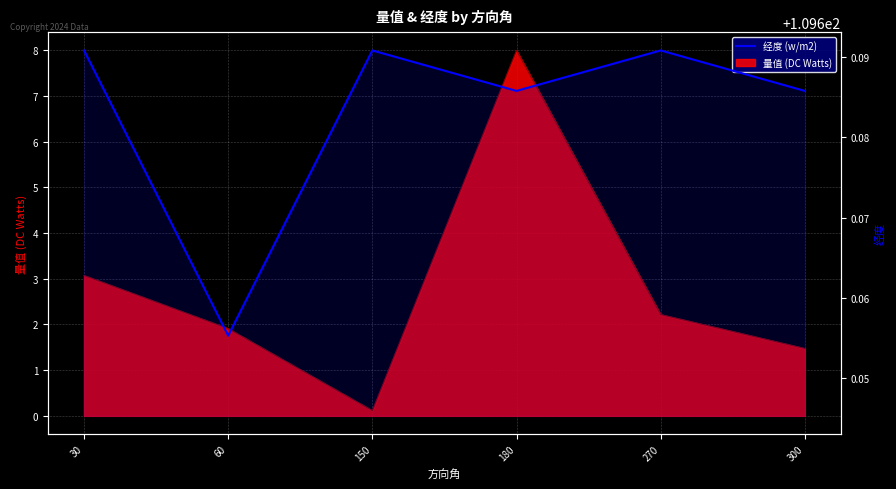

What is the greatest value displayed?

109.7